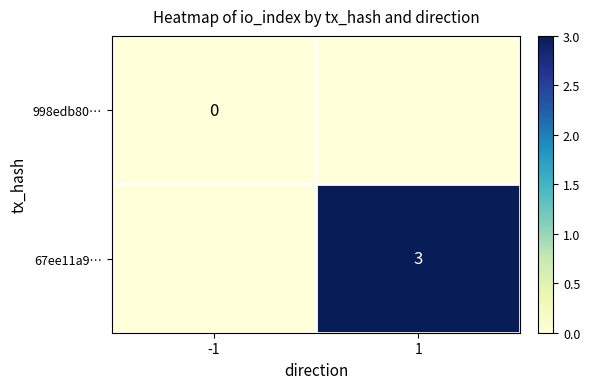

Is it true that 67ee11a9… equals 3 at 1?

True